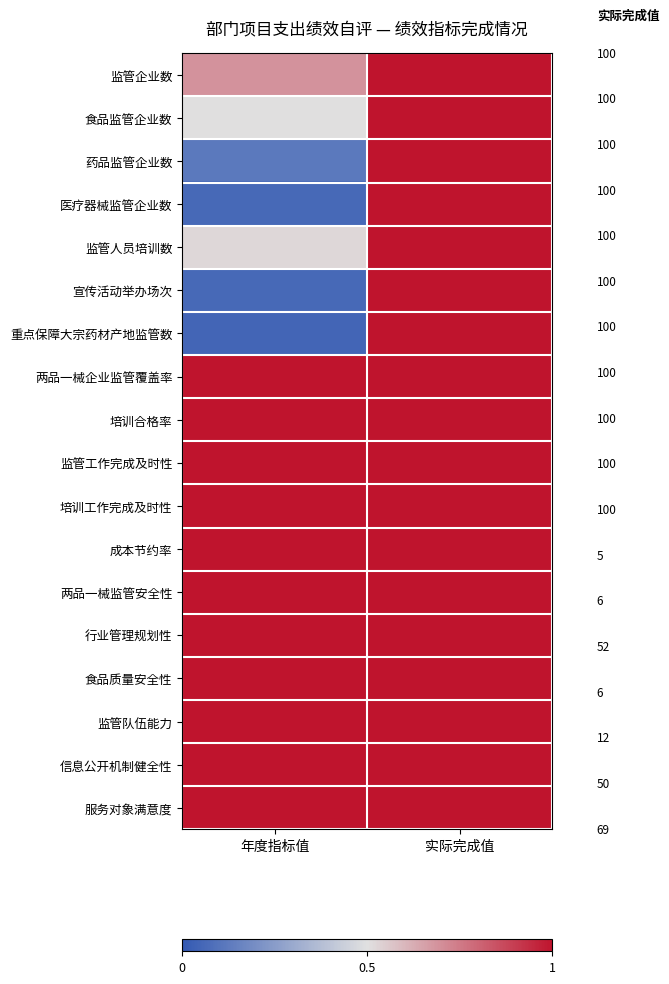

Which has a higher value, 年度指标值 or 实际完成值?

实际完成值